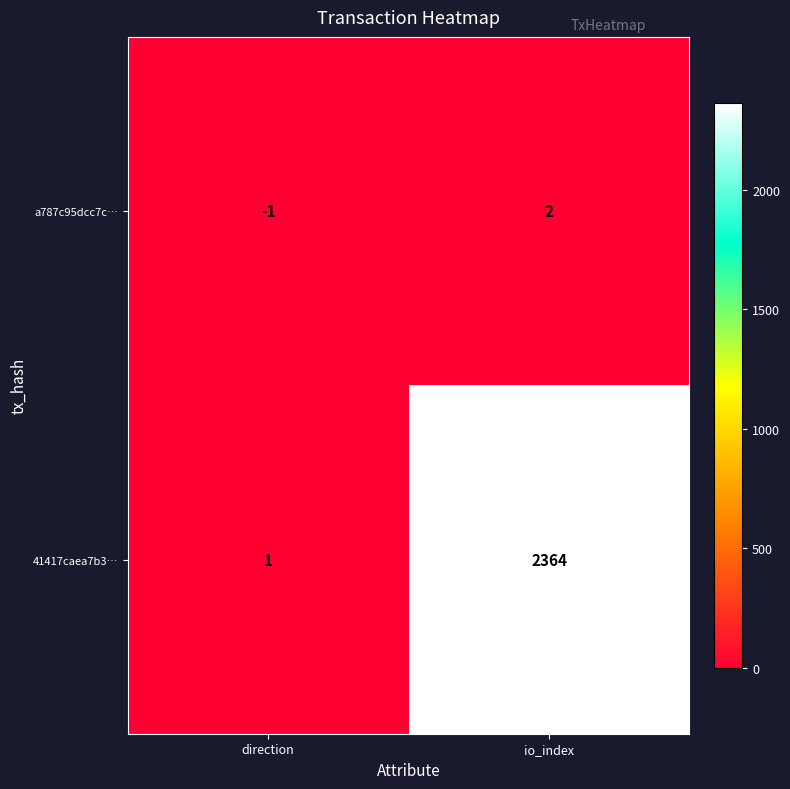

At which label does a787c95dcc7c… reach its peak?

io_index